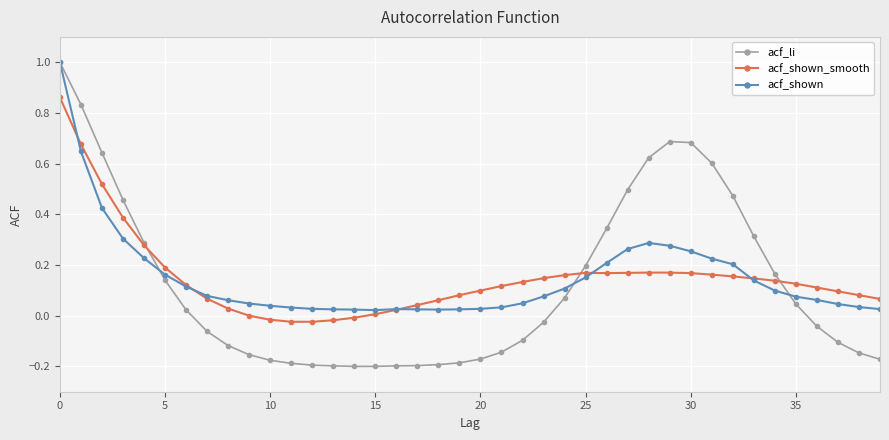

Which series has the largest range (max minus min)?

acf_li